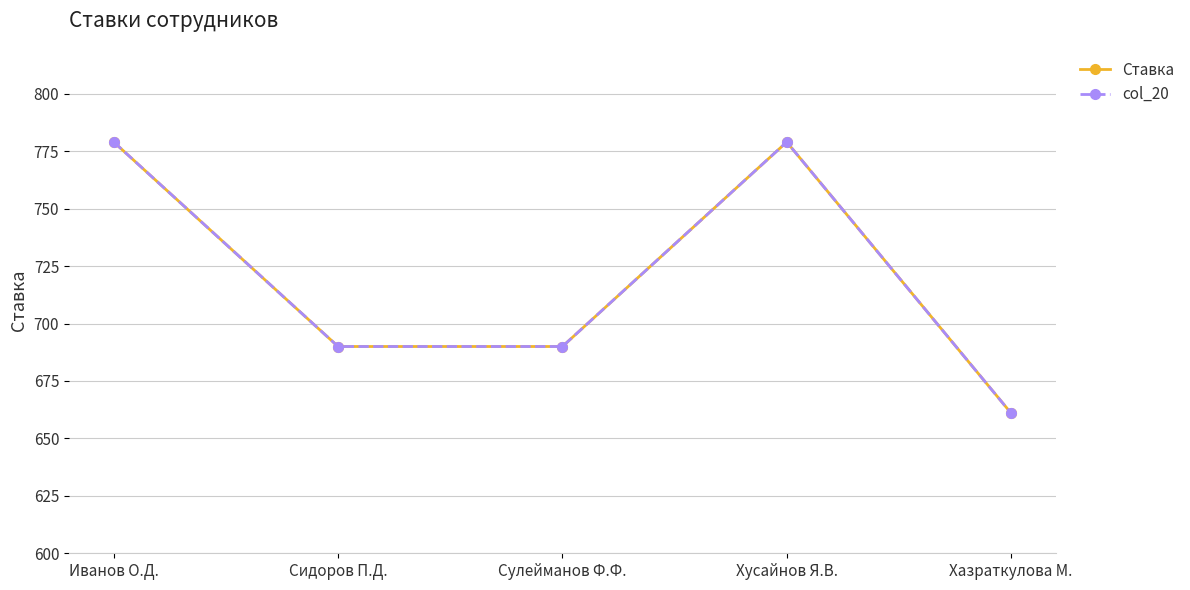

The value of col_20 at Сулейманов Ф.Ф. is 1154. True or false?

False